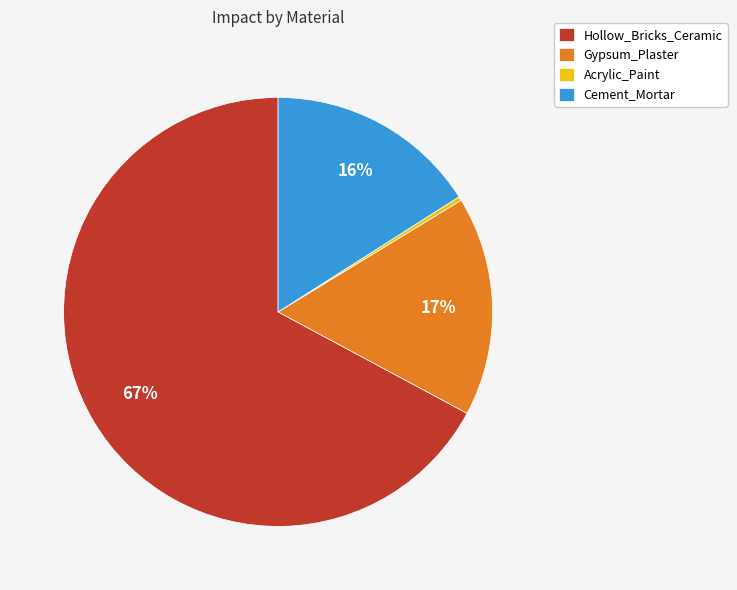

To the nearest percent, what is the combined percentage of Cement_Mortar and Acrylic_Paint?

16%